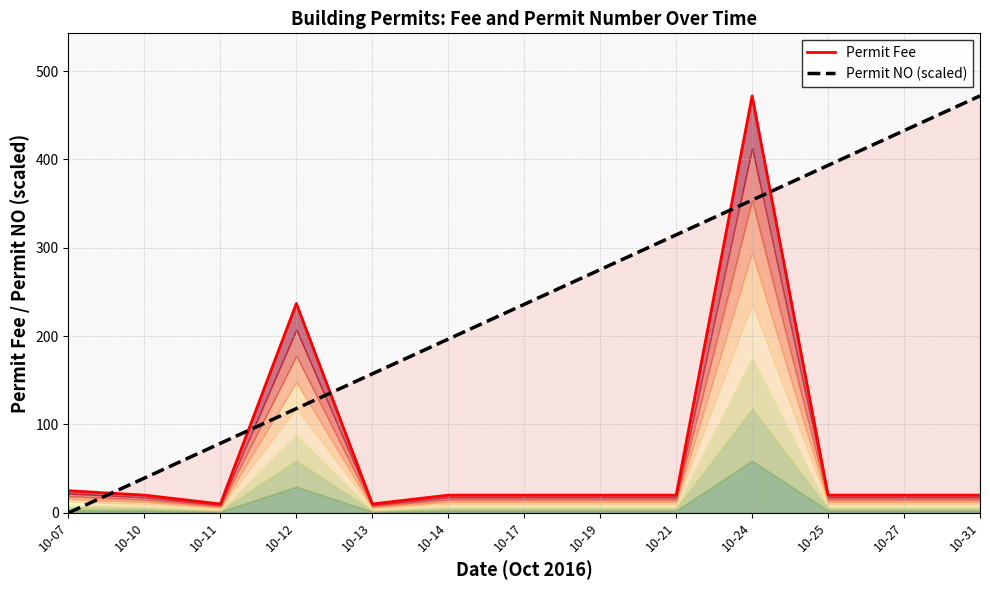

Does the chart display data point markers on the line(s)?

No